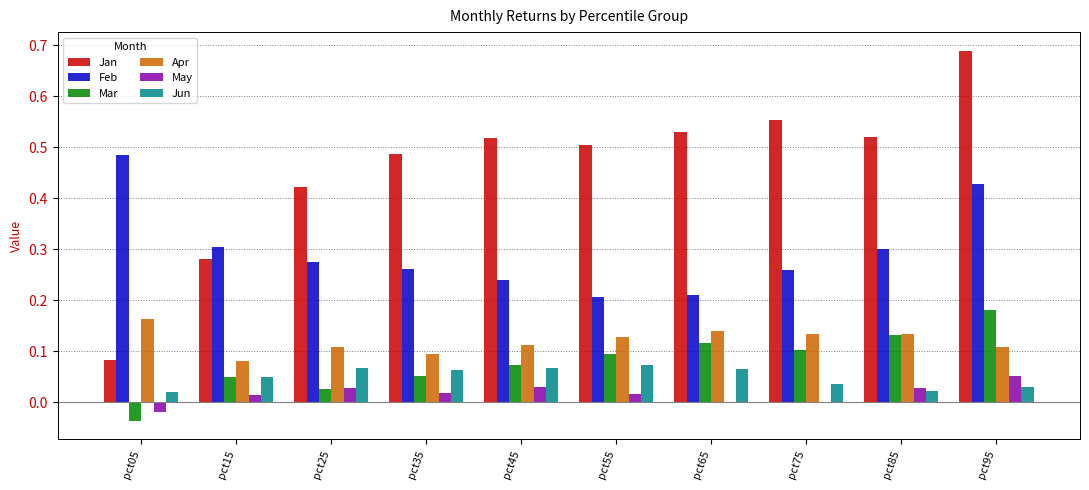

Is it true that Feb equals 0.1 at pct25?

False